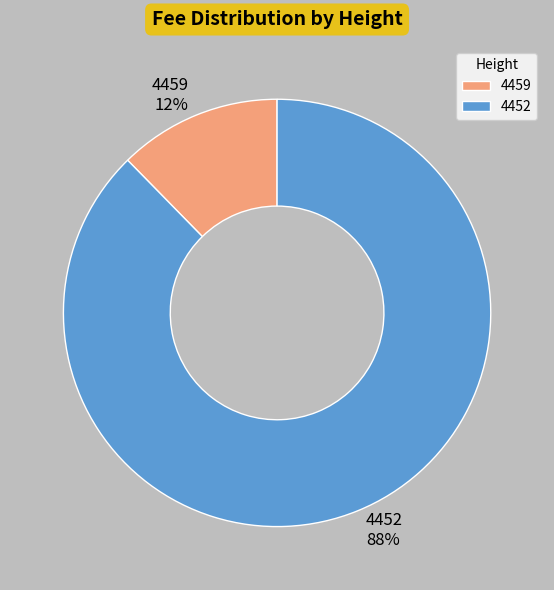

Which category has the smallest portion of the pie?

4459